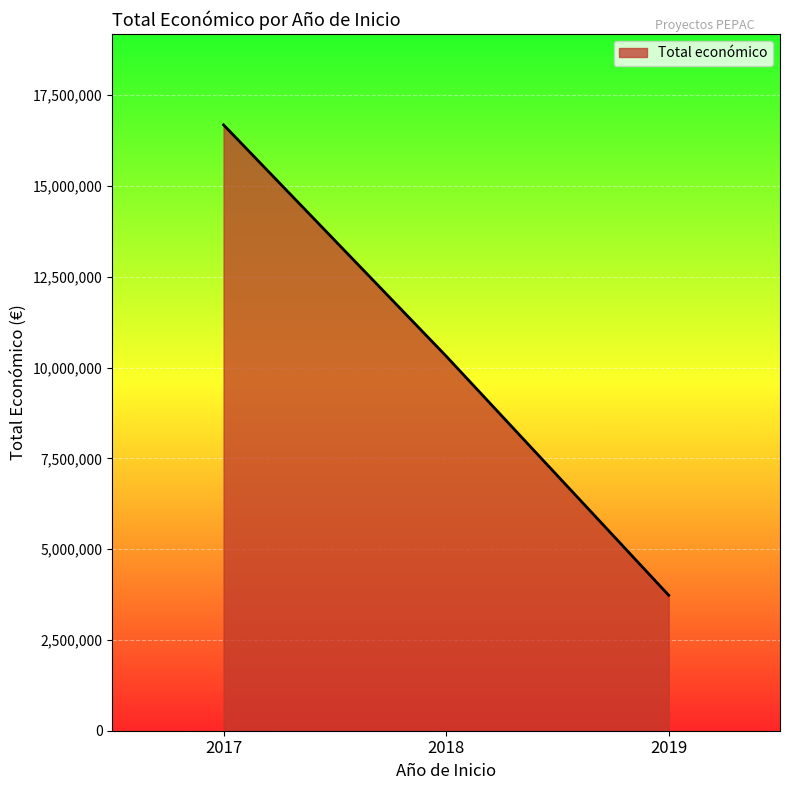

The value at 2017 is 10042424. True or false?

False